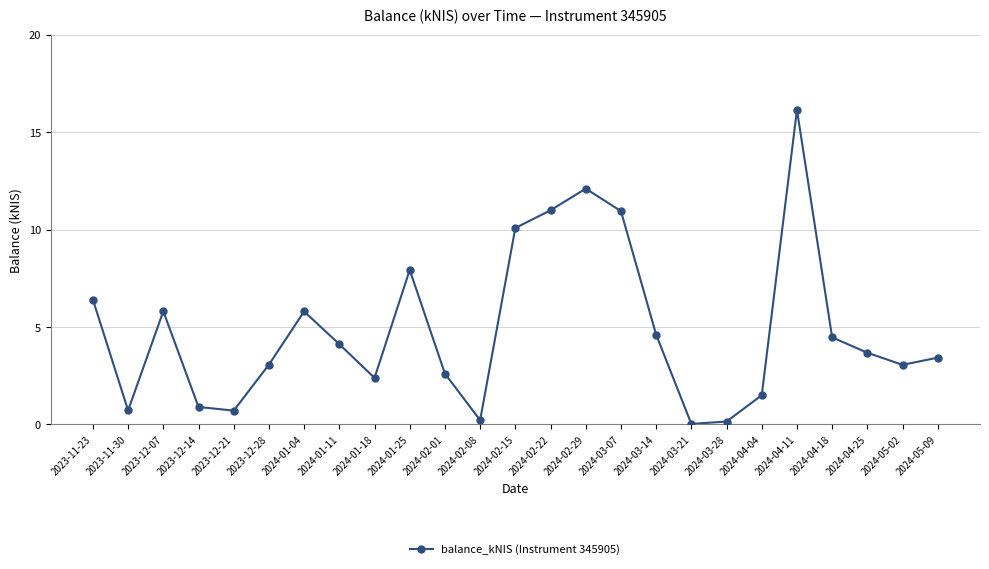

Between 2023-12-07 and 2024-04-25, which is larger?

2023-12-07